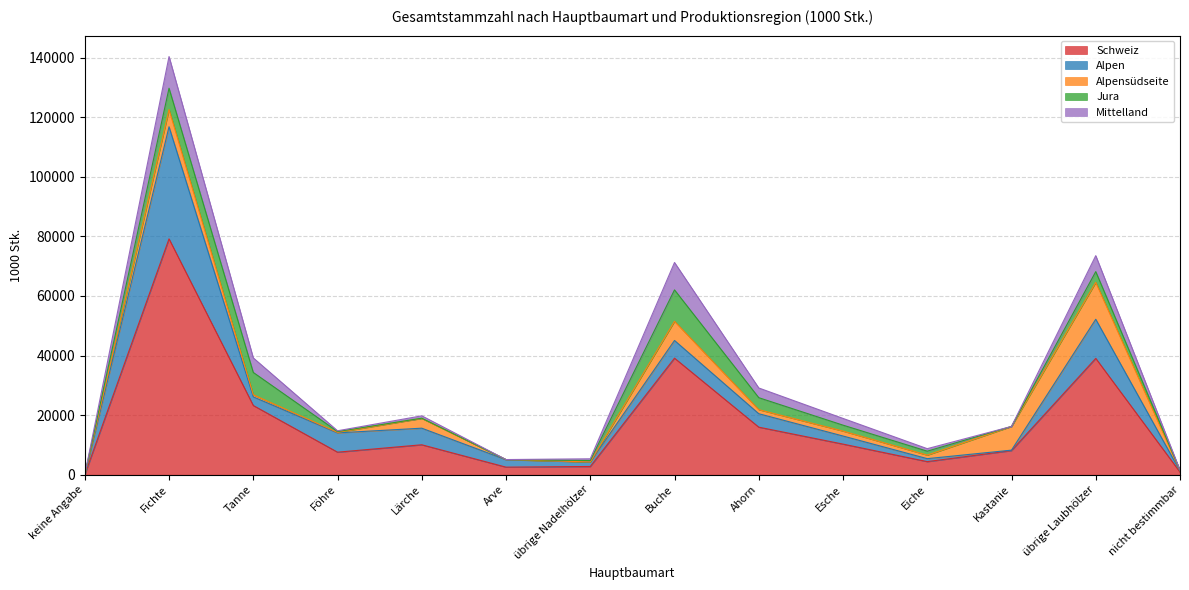

At which category is the sum across all series the highest?

Fichte